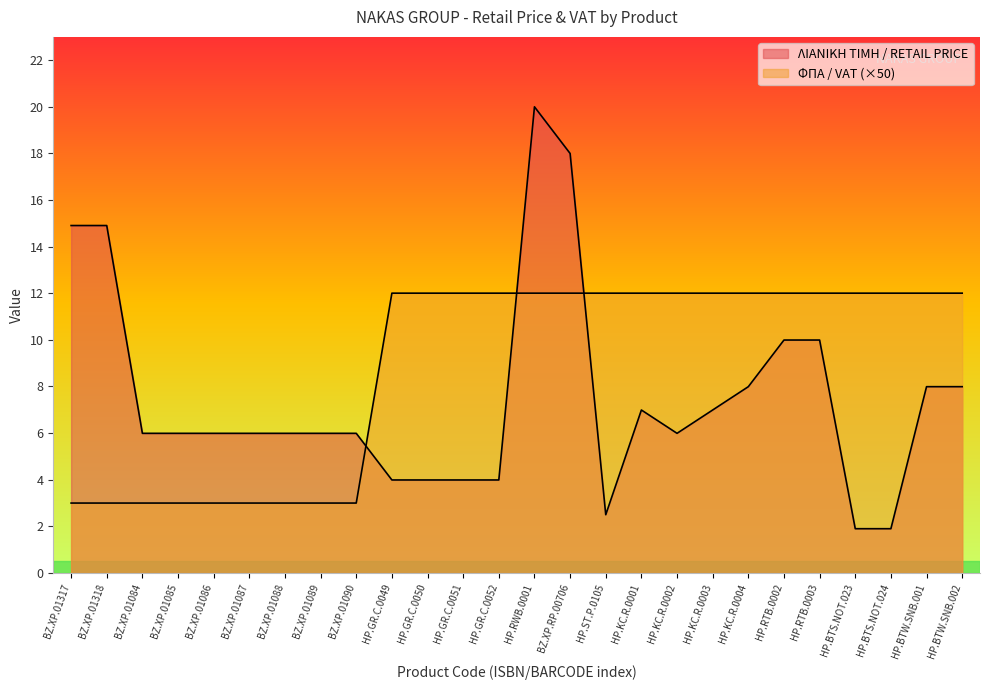

What is the highest value of the ΦΠΑ / VAT series?

12.0